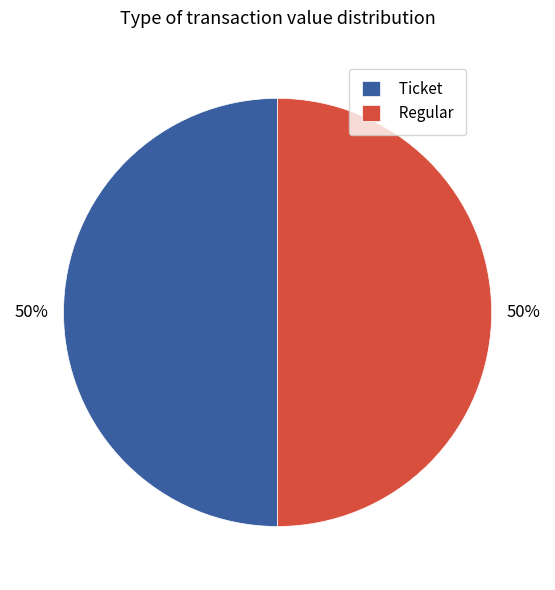

What is the ratio of the value at Ticket to the value at Regular?

1.0